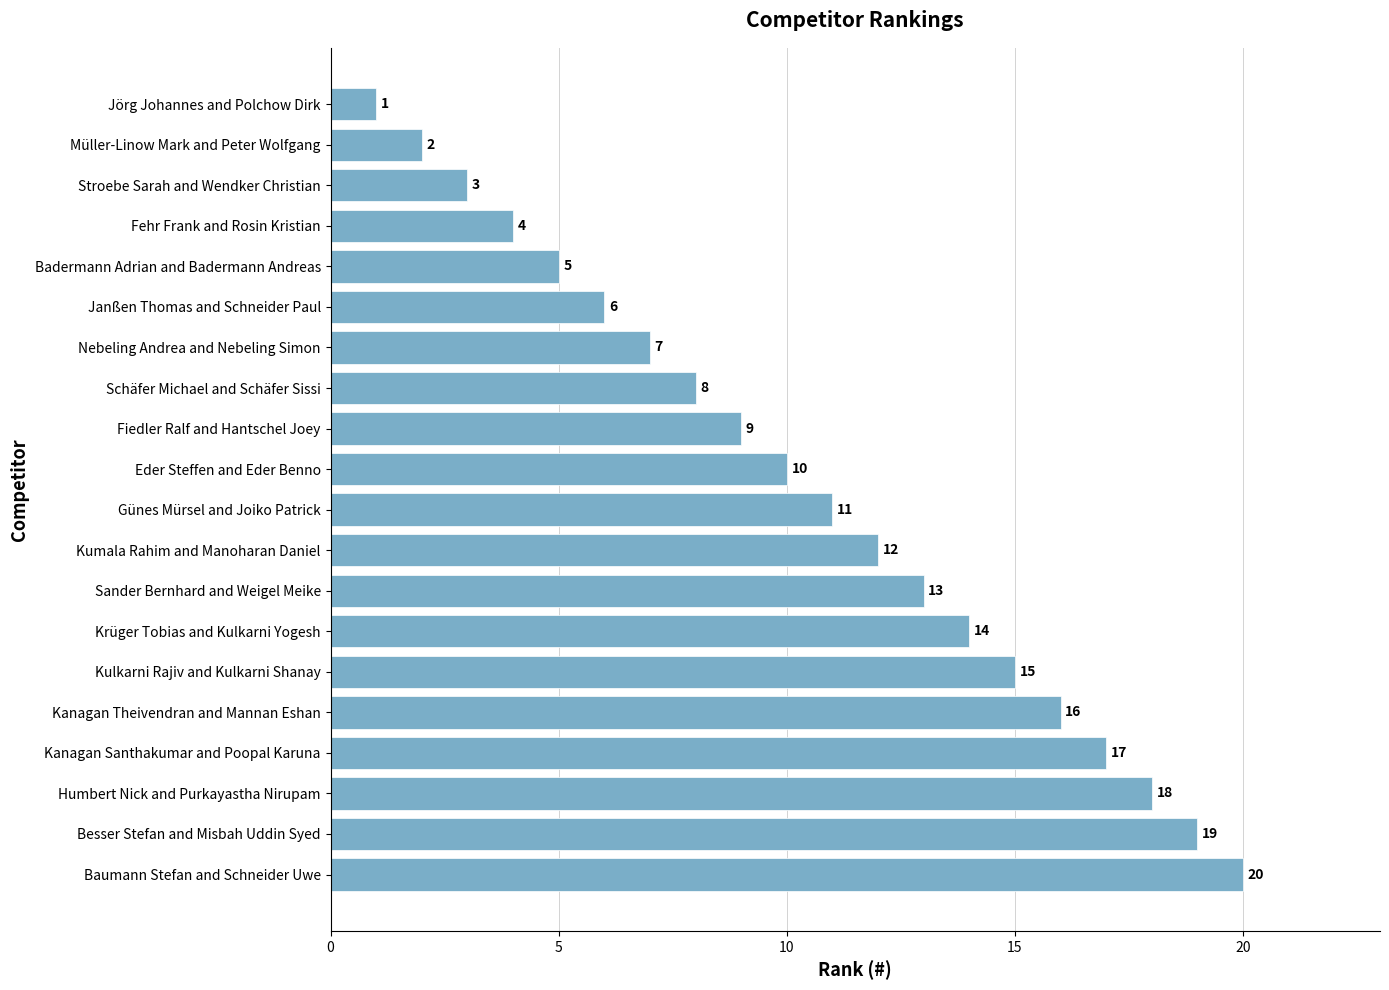

What is the sum of all values?

210